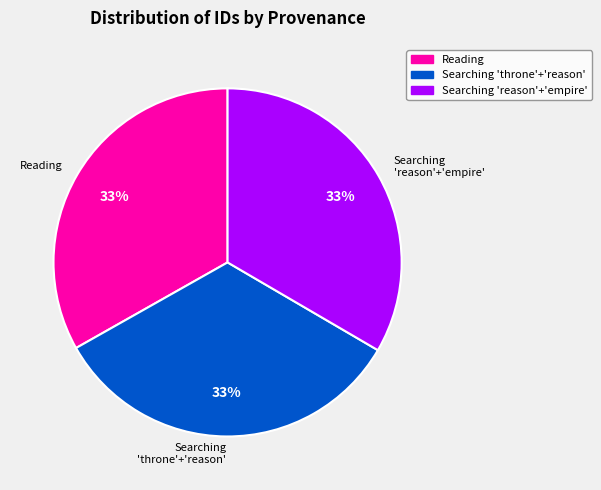

To the nearest percent, what portion does Searching 'throne'+'reason' represent?

33%